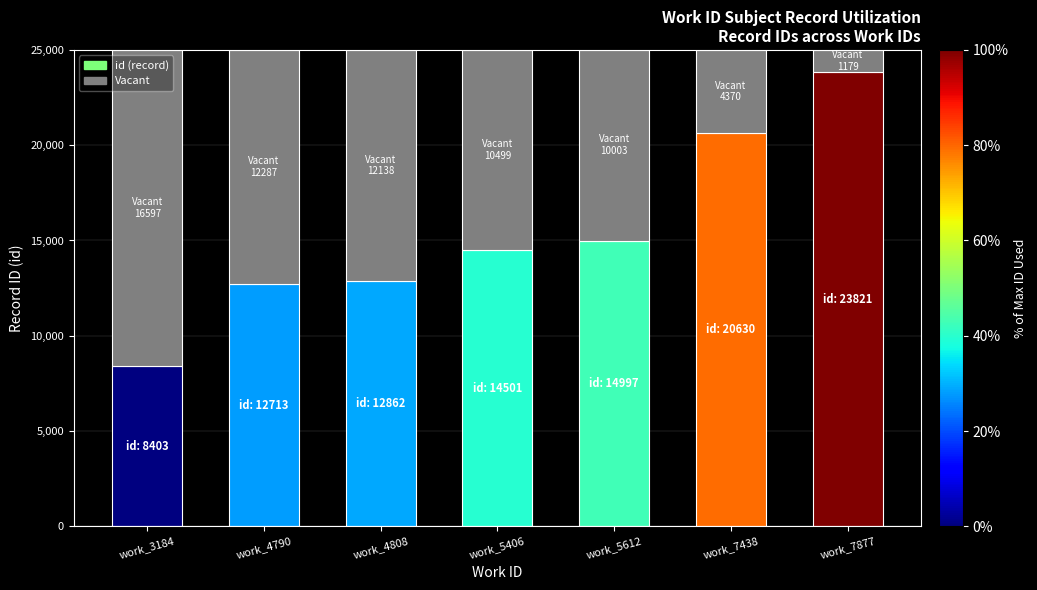

Where is the data nearest to the value 16112?

work_5612